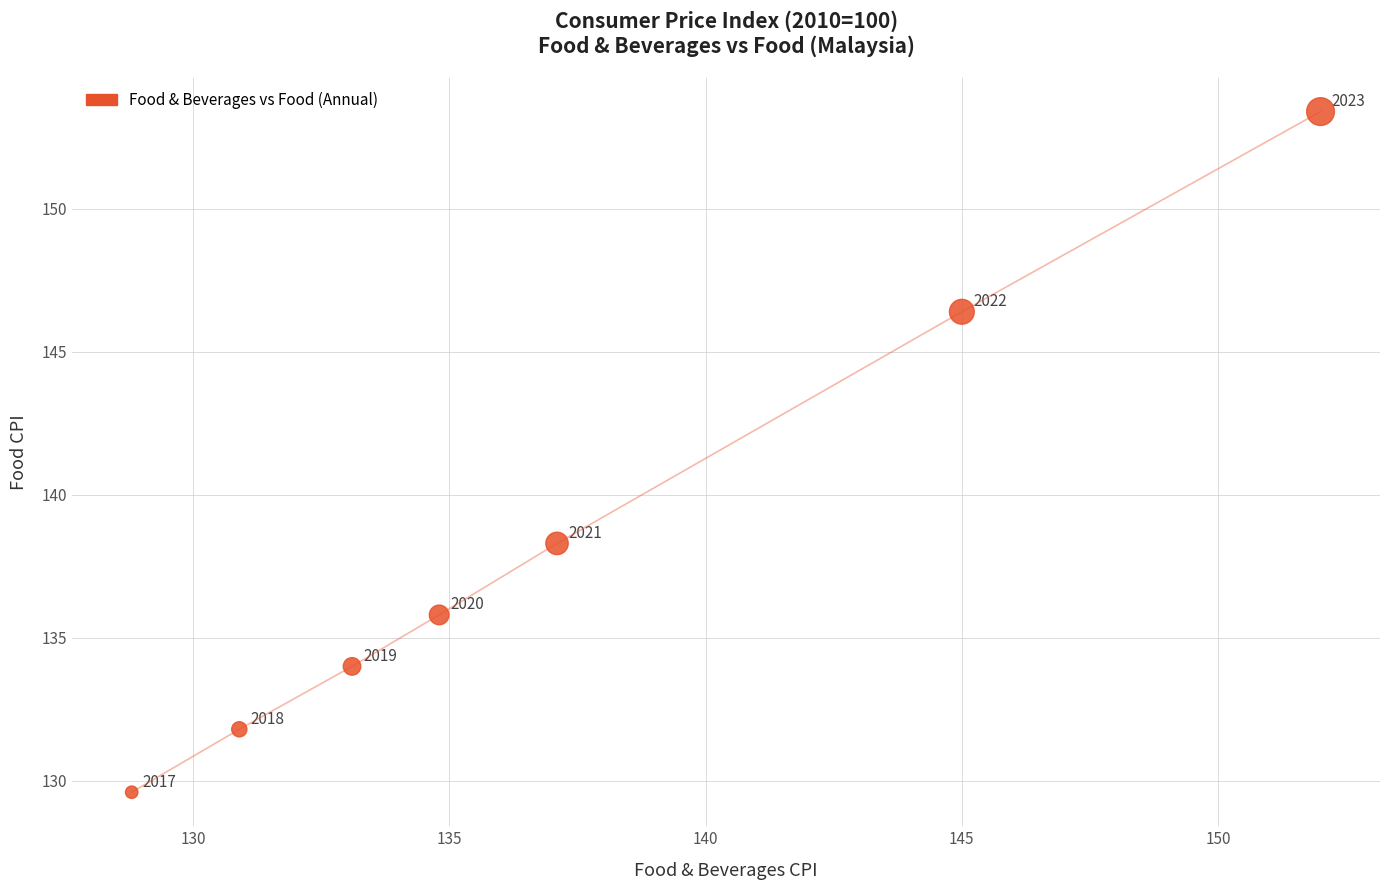

What is the average Y value?

138.5